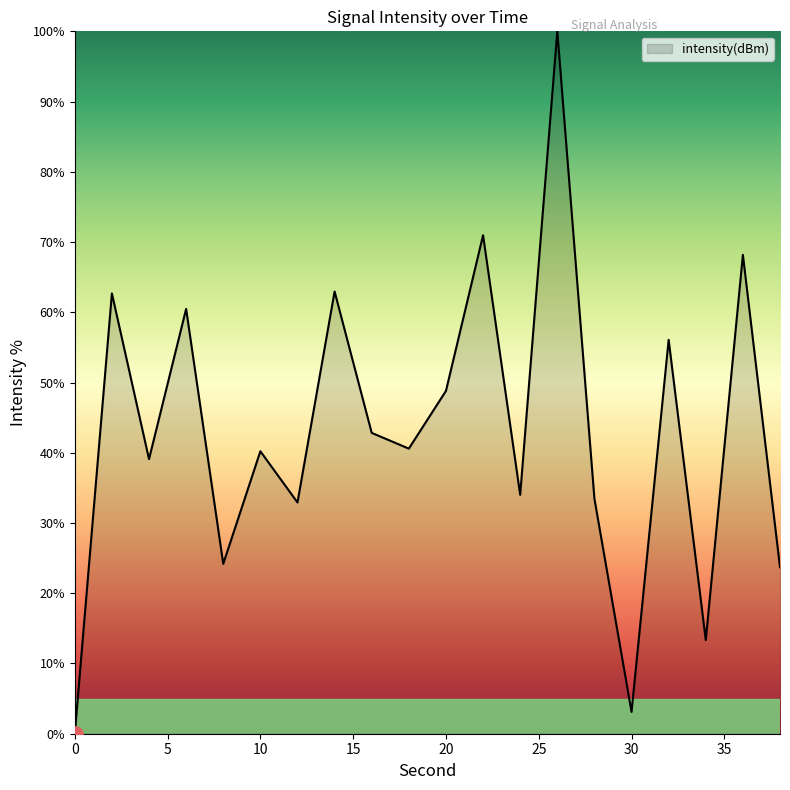

What is the greatest value displayed?

100.0